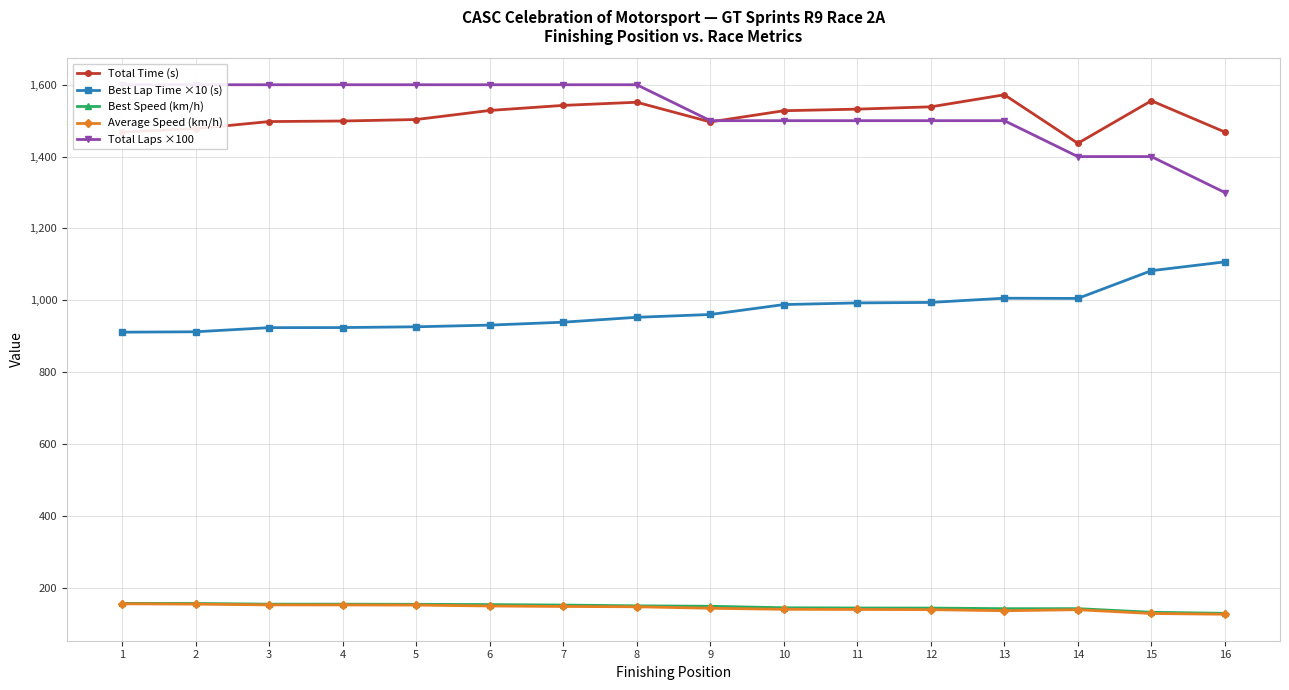

Between 2 and 15, which series saw the biggest shift?

Total Laps ×100